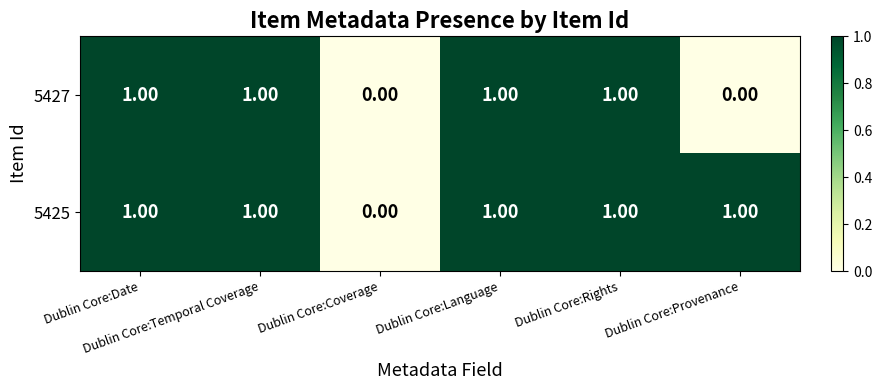

Which series has the largest total across all categories?

5425